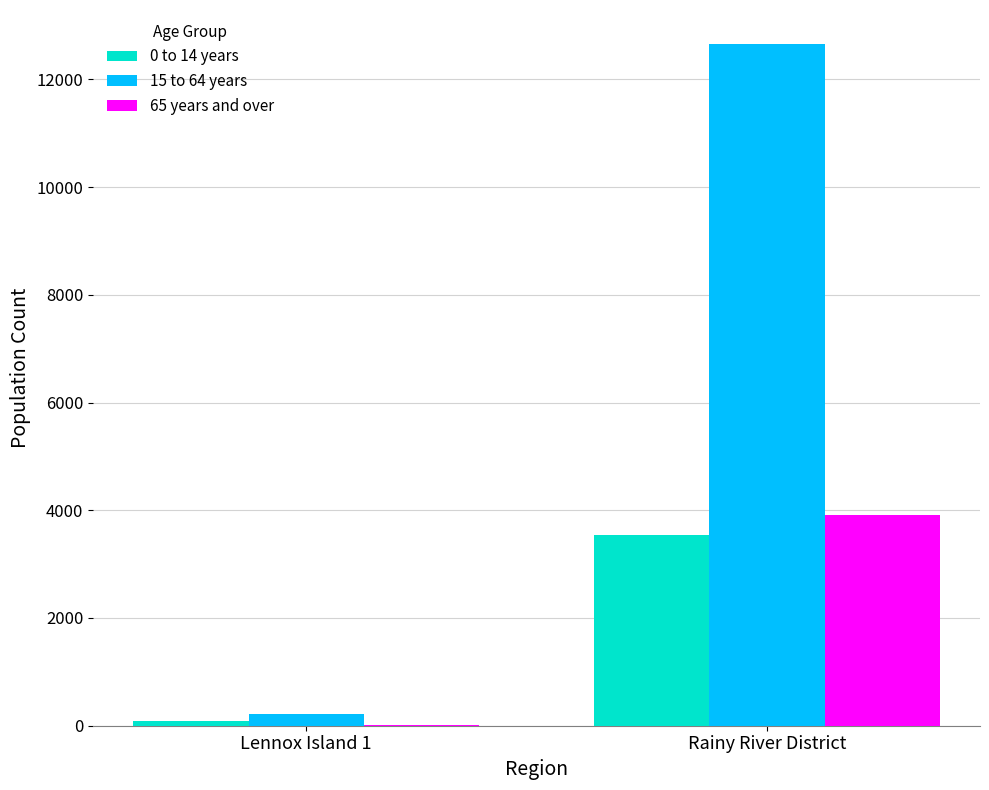

Which label corresponds to the largest value in the chart?

Rainy River District